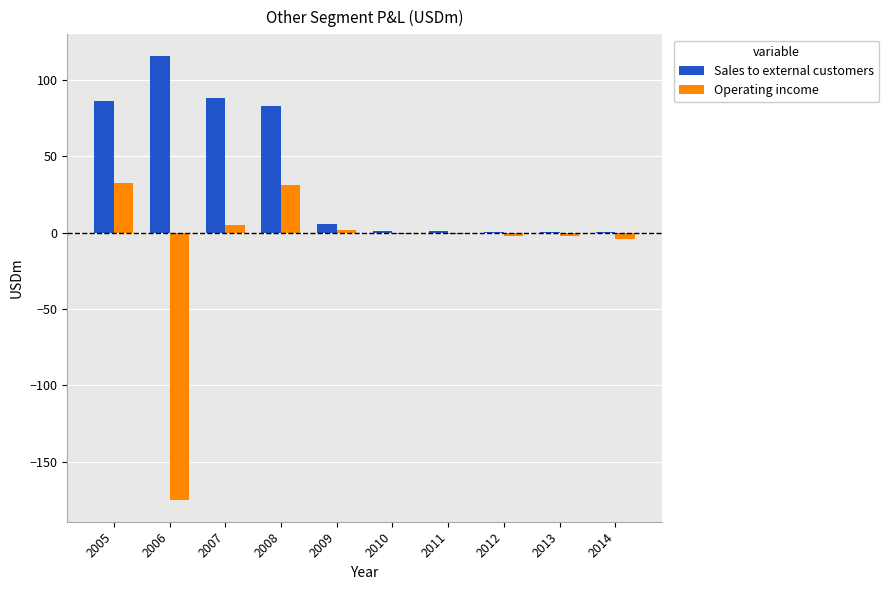

Which series changed the most between 2008 and 2012?

Sales to external customers